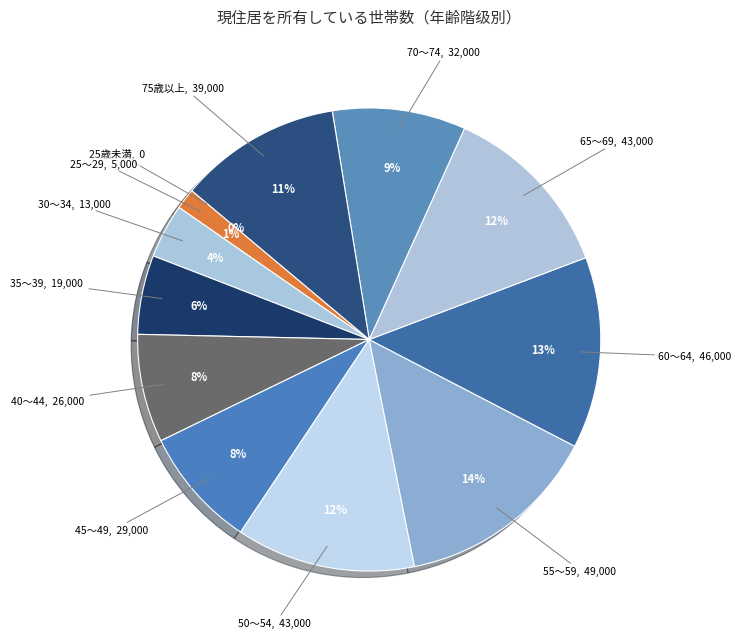

True or false: 25～29 accounts for 69% of the total.

False